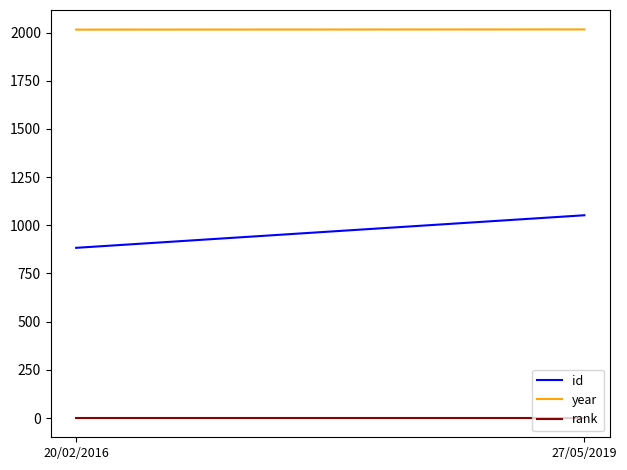

List the labels in order of year value, smallest first.

20/02/2016, 27/05/2019